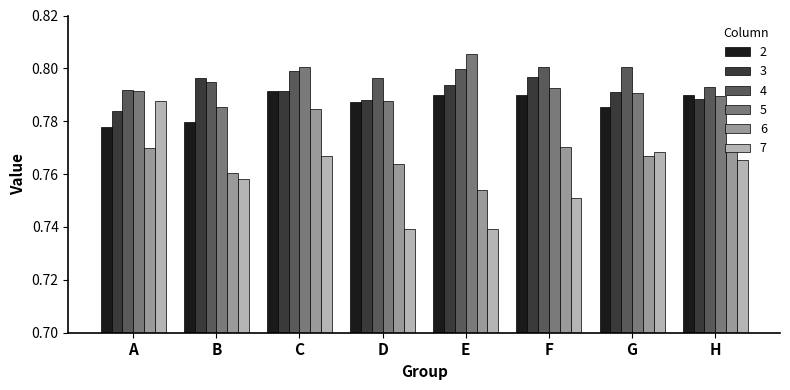

Count the 6 values in the range 0 to 1.

8